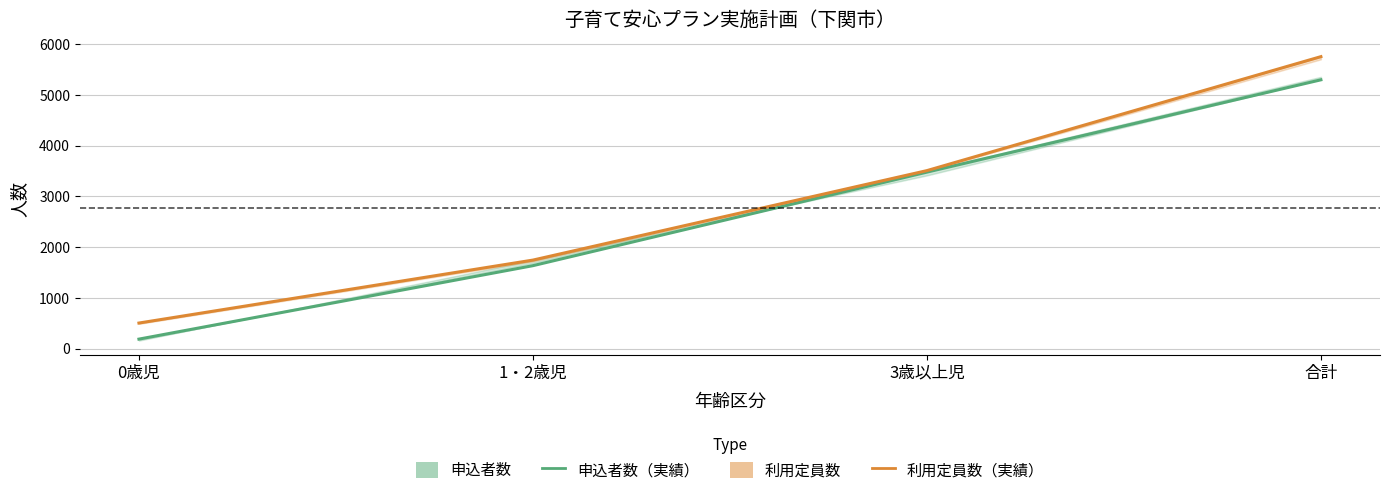

Is it true that 利用定員数（実績2019） equals 5758 at 合計?

True